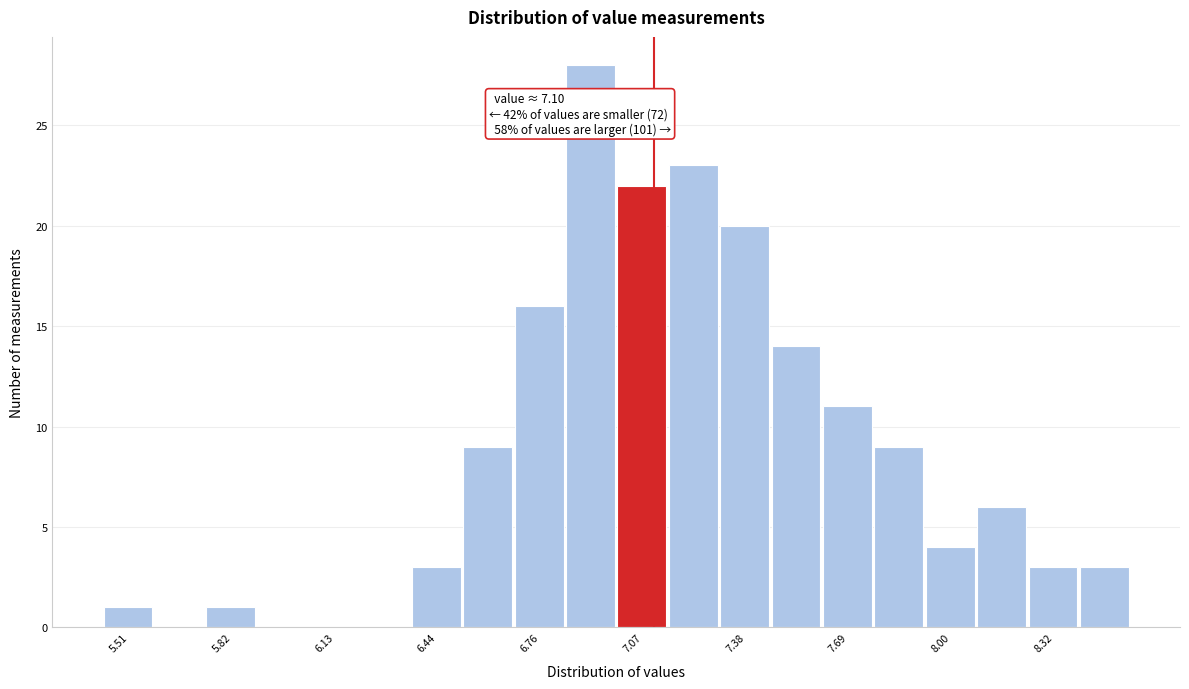

Around what value on the x-axis is the tallest bar? Give the approximate position of its centre, as read against the axis.

6.90